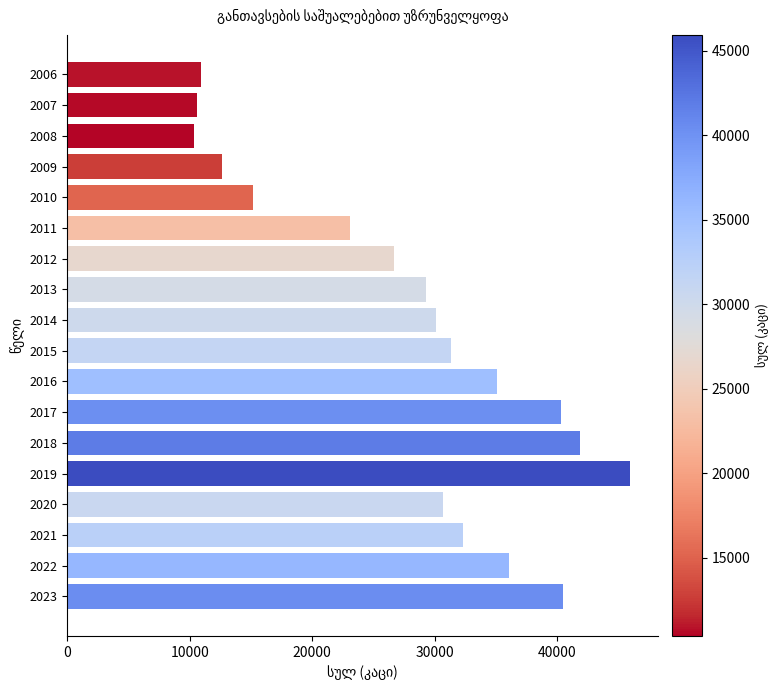

What is the smallest value displayed?

10369.0